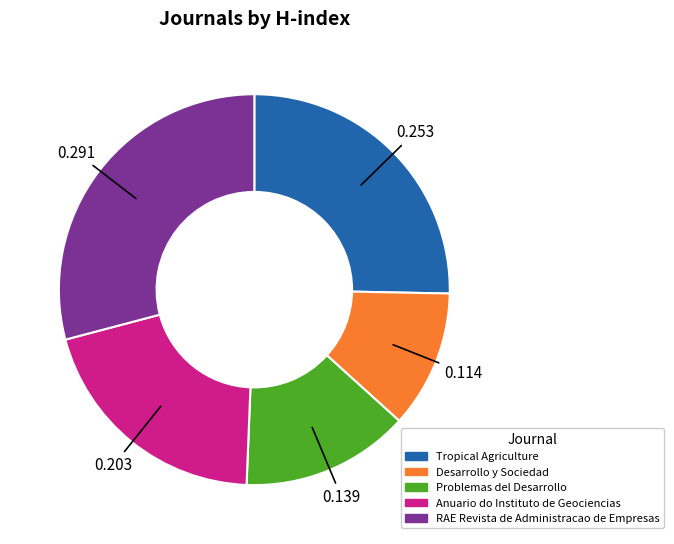

How many slices are in this pie chart?

5